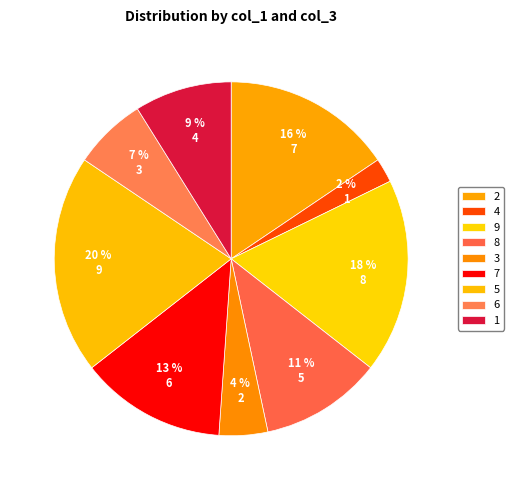

Which slice is the smallest?

4